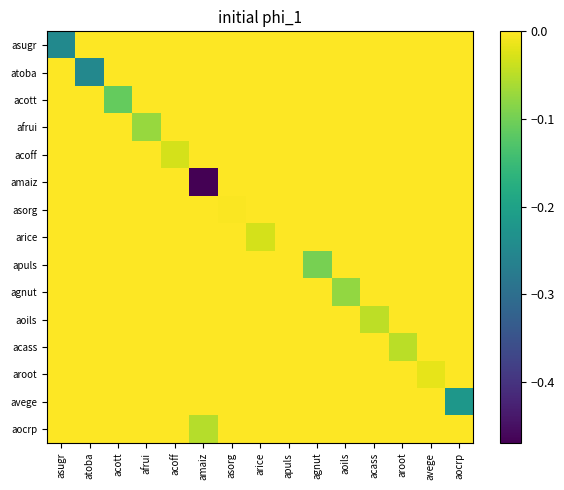

Which has a higher value, afrui or acoff?

afrui